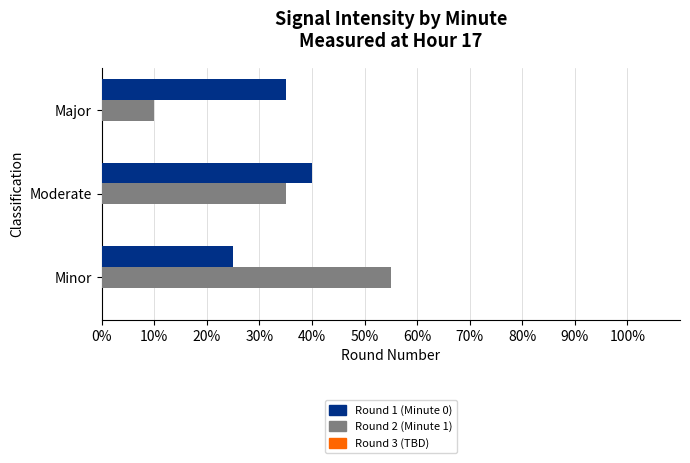

At which category is the sum across all series the highest?

Minor